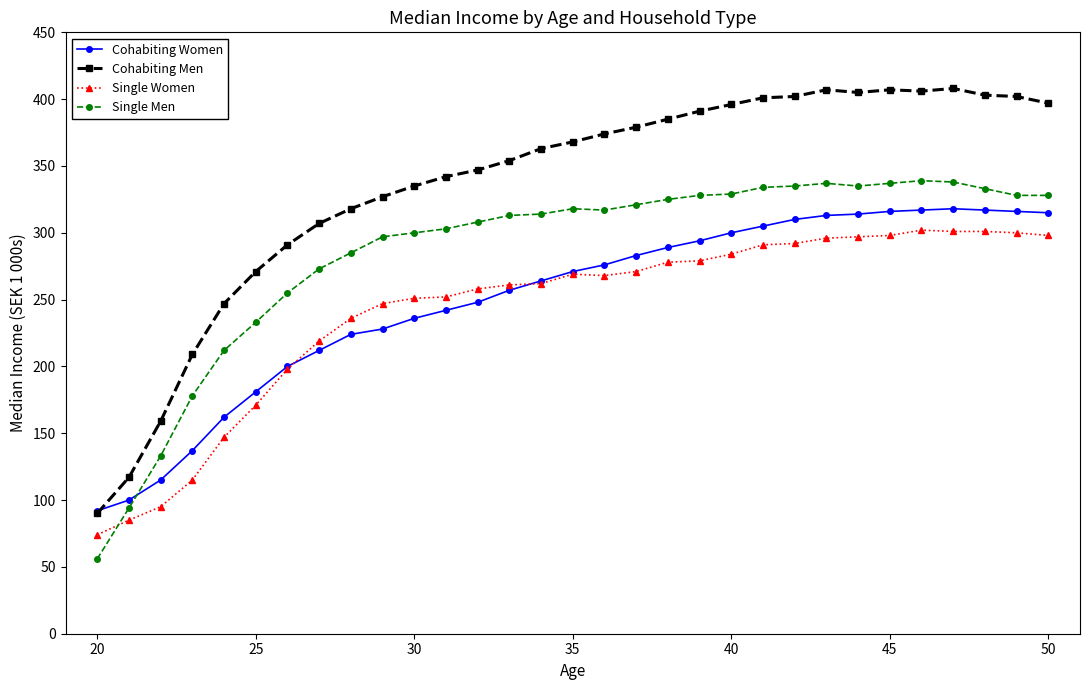

Which series has the widest spread of values?

Cohabiting Men